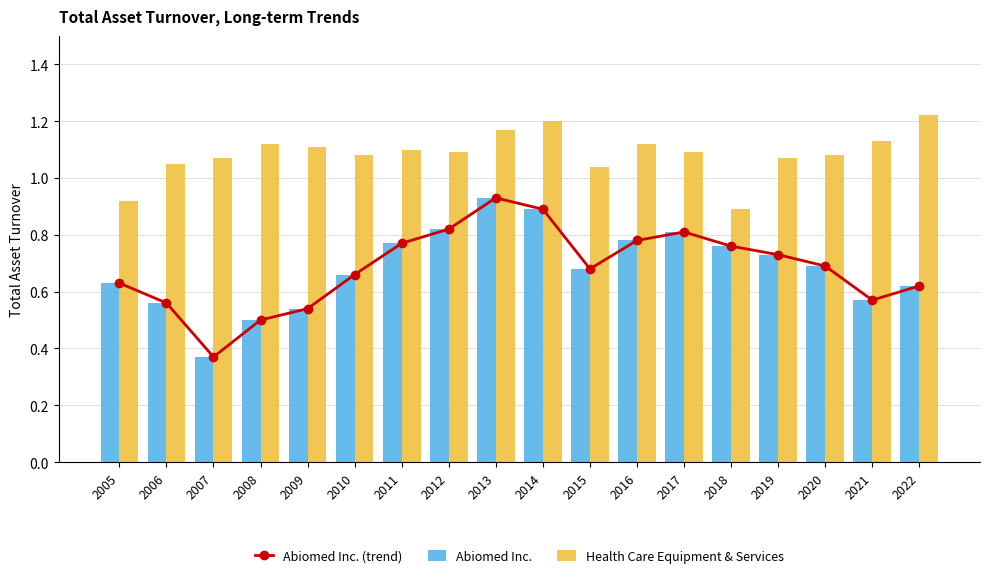

The value of Abiomed Inc. at 2012 is 0.5. True or false?

False